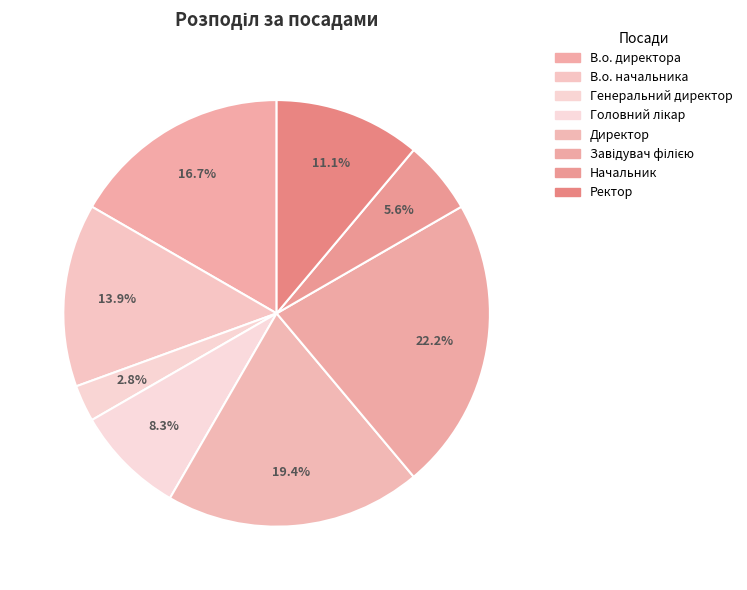

Combined, what portion of the pie is Ректор and В.о. начальника?

25.0%